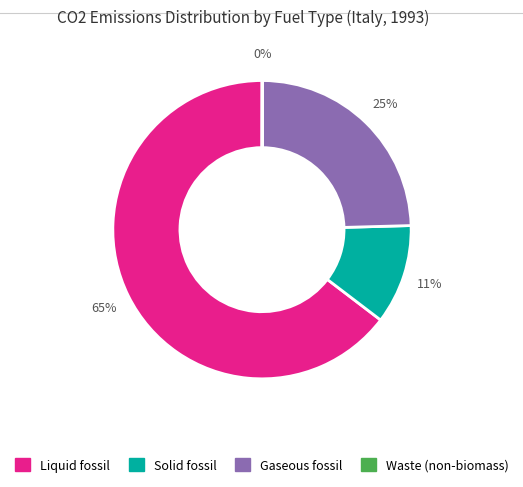

Is there any slice that represents more than half of the pie?

Yes